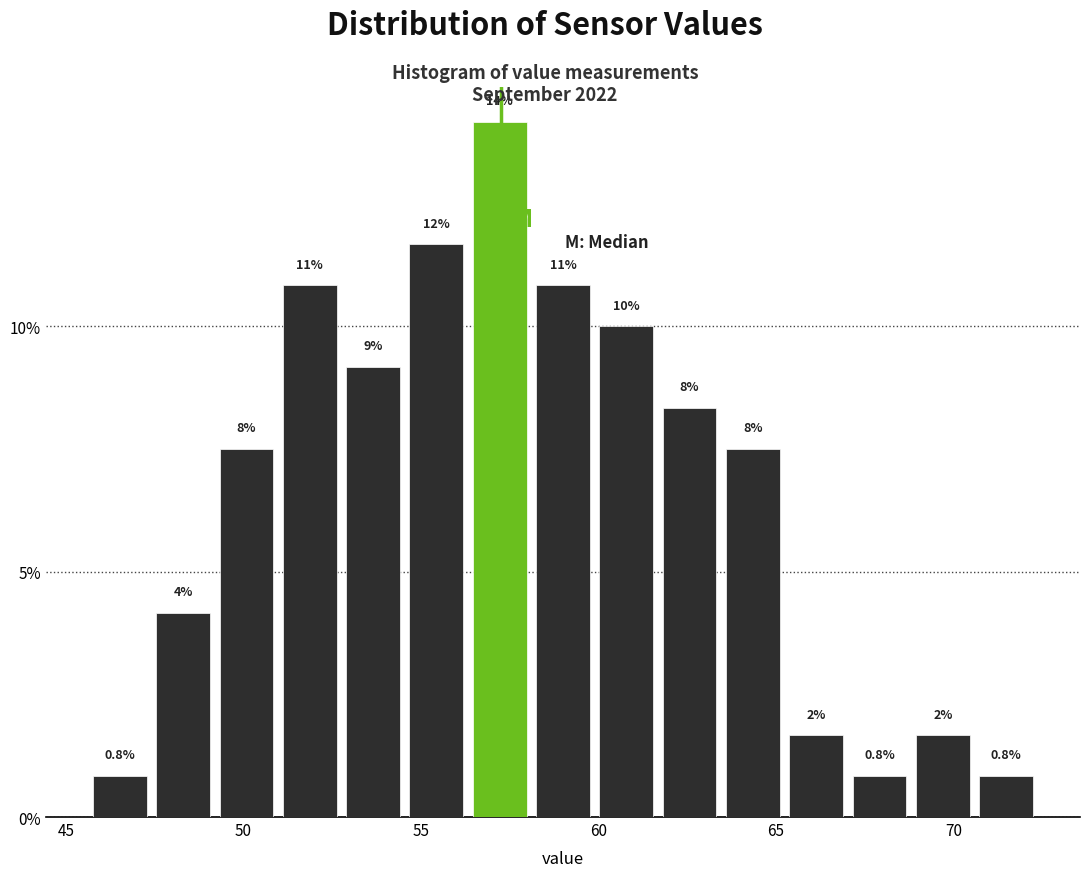

Around what value on the x-axis is the tallest bar? Give the approximate position of its centre, as read against the axis.

57.0